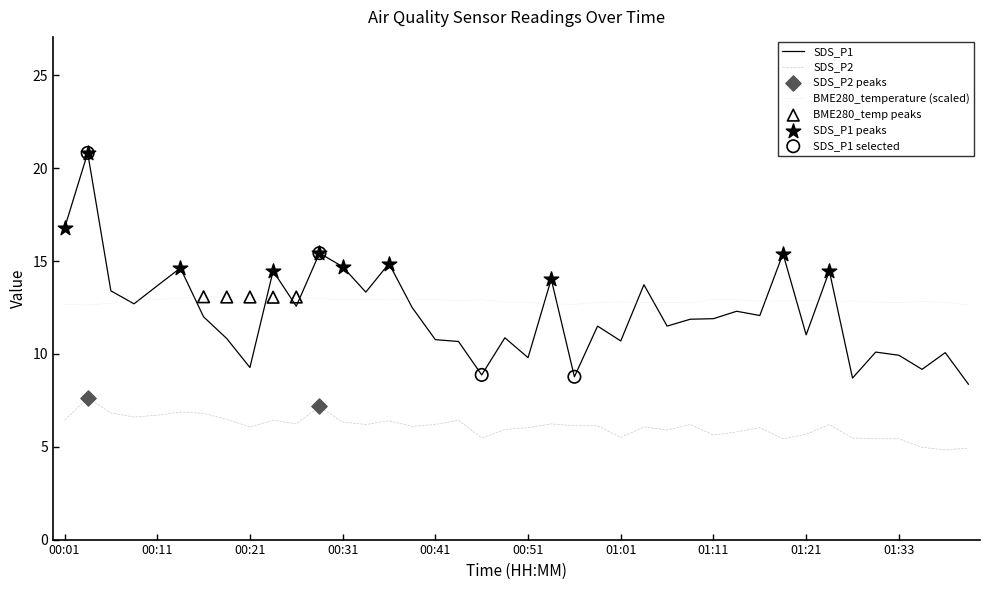

Which series has the largest range (max minus min)?

SDS_P1